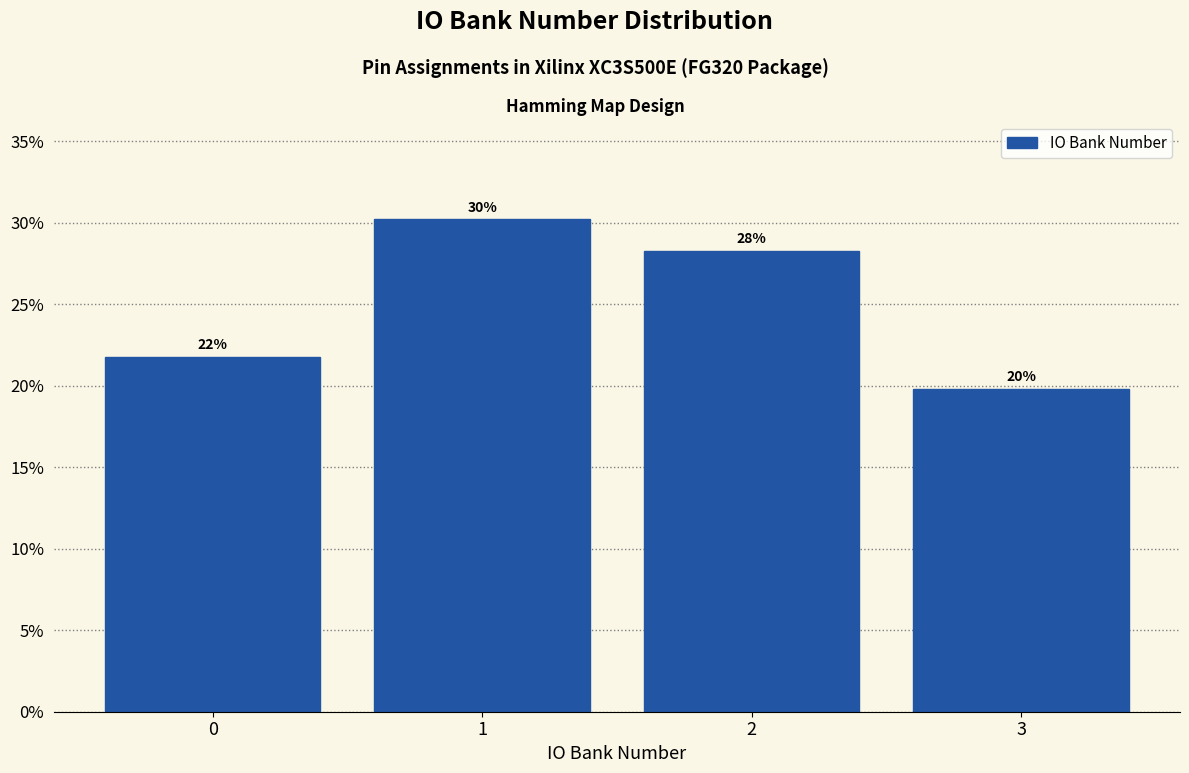

How many bars are there in total?

4